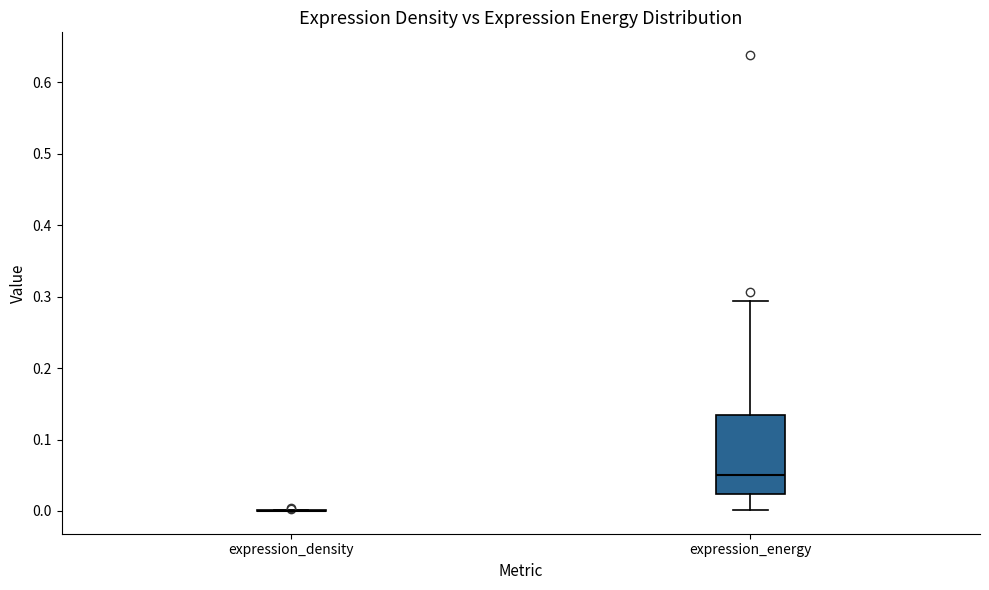

Reading left to right, read every box against the y-axis: the position of its median line, the range the box covers, and the ends of its whiskers. The values are not printed on the chart, so give them approximately, as read against the axis.

expression_density: box collapsed to a line at 0.00, whiskers 0.00 to 0.00
expression_energy: median 0.05, box 0.02 to 0.13, whiskers 0.00 to 0.29